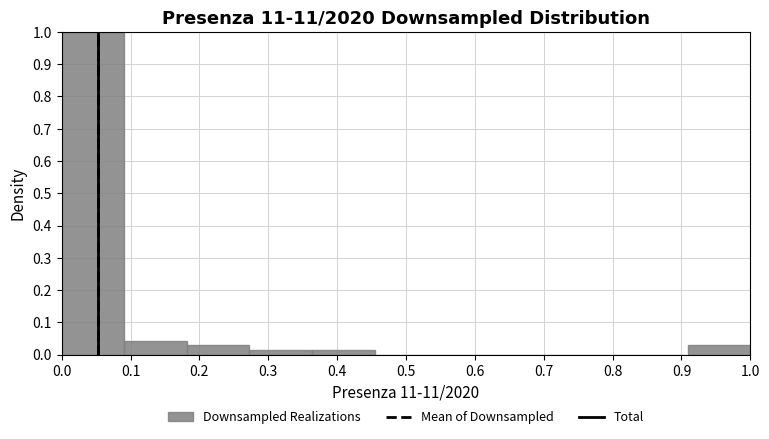

Reading left to right, list every bar in this chart as the range it spans on the x-axis followed by its height. Neither the bar edges nor the heights are printed on the chart, so give them approximately, as read against the axes.

0.00 to 0.09: 1.00
0.09 to 0.18: 0.04
0.18 to 0.27: 0.03
0.27 to 0.36: 0.01
0.36 to 0.45: 0.01
0.45 to 0.55: 0
0.55 to 0.64: 0
0.64 to 0.73: 0
0.73 to 0.82: 0
0.82 to 0.91: 0
0.91 to 1.00: 0.03